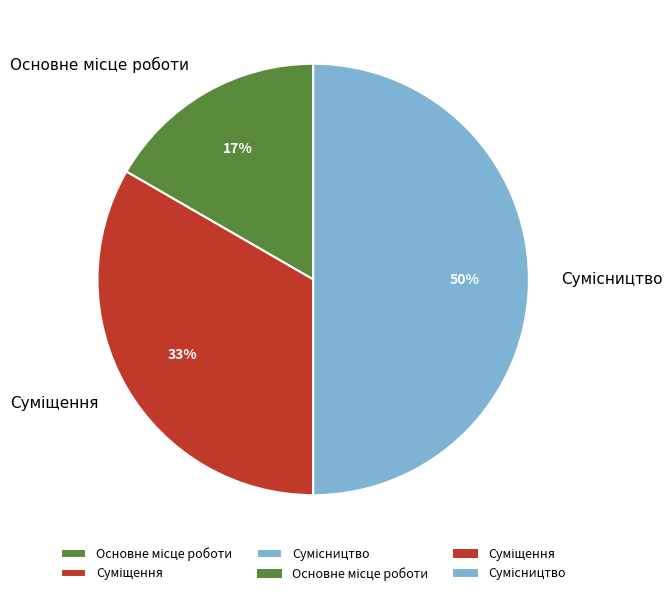

To the nearest percent, what is the average slice percentage?

33%